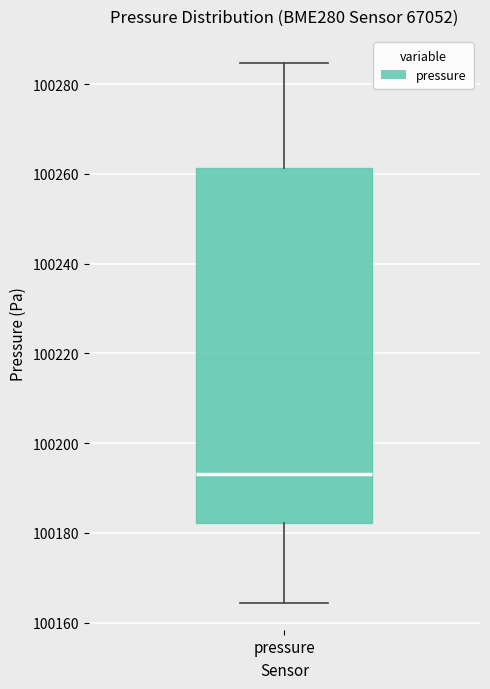

Transcribe this box plot: give where the median line is, the range the box spans, and where the two whiskers end, as read against the y-axis. The values are not printed on the chart, so give them approximately, as read against the axis.

median 100194, box 100182 to 100262, whiskers 100164 to 100284